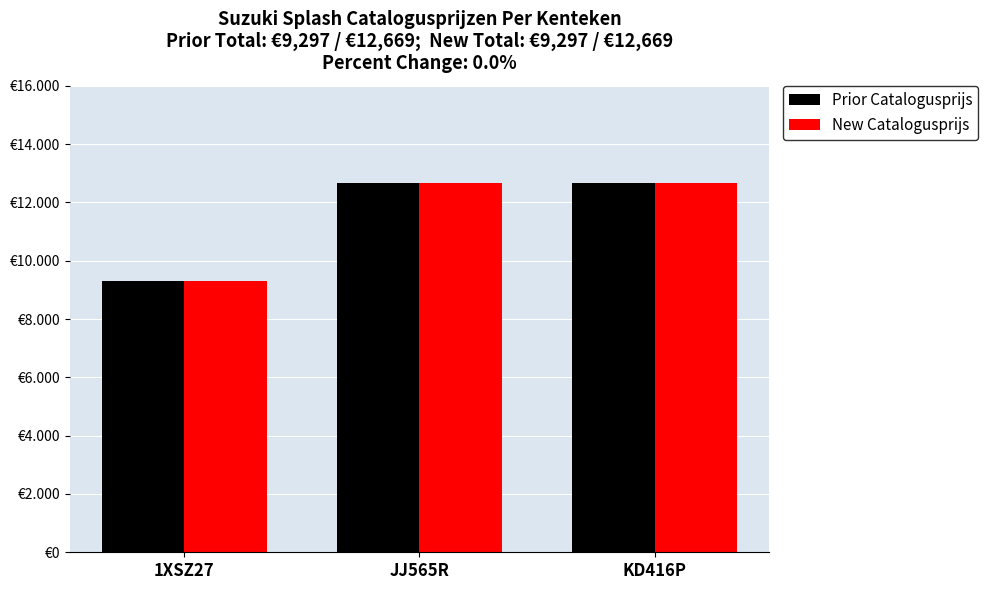

Are the bars horizontal?

No